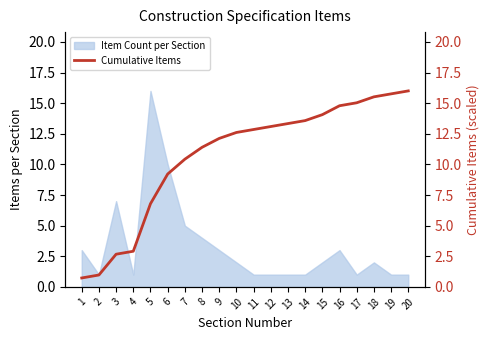

At which label is Item Count per Section closest to 8?

3